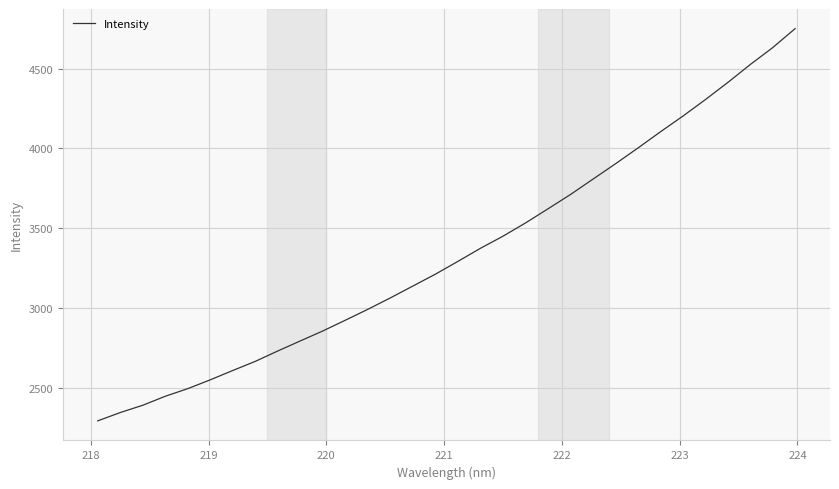

What is the maximum value shown in the chart?

4750.6